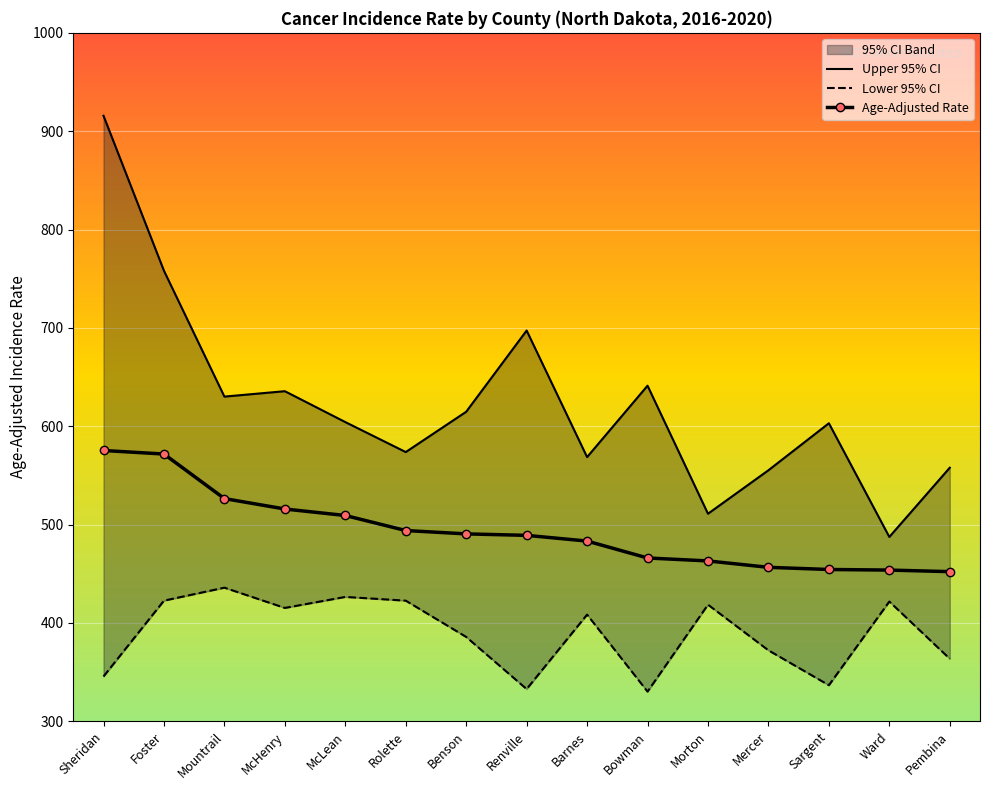

Between Mountrail and Pembina, which series saw the biggest shift?

Age-Adjusted Rate